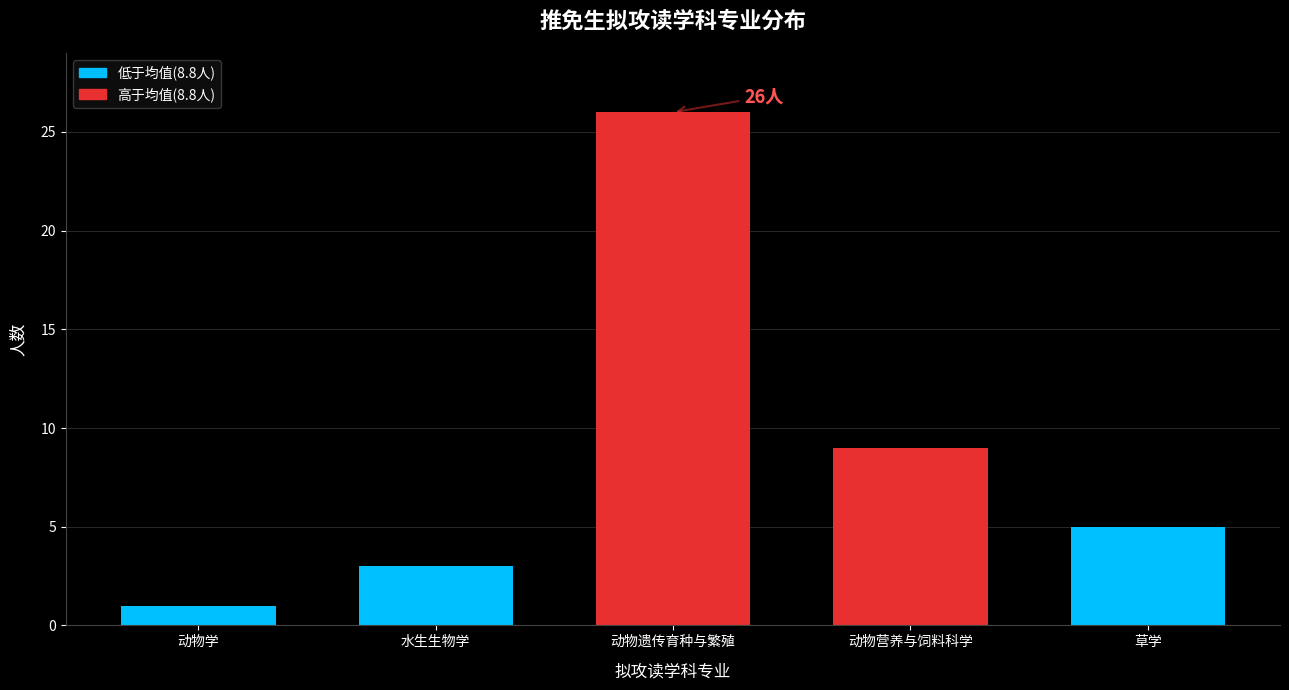

Reading left to right, what are all the values shown in this chart?

1	3	26	9	5